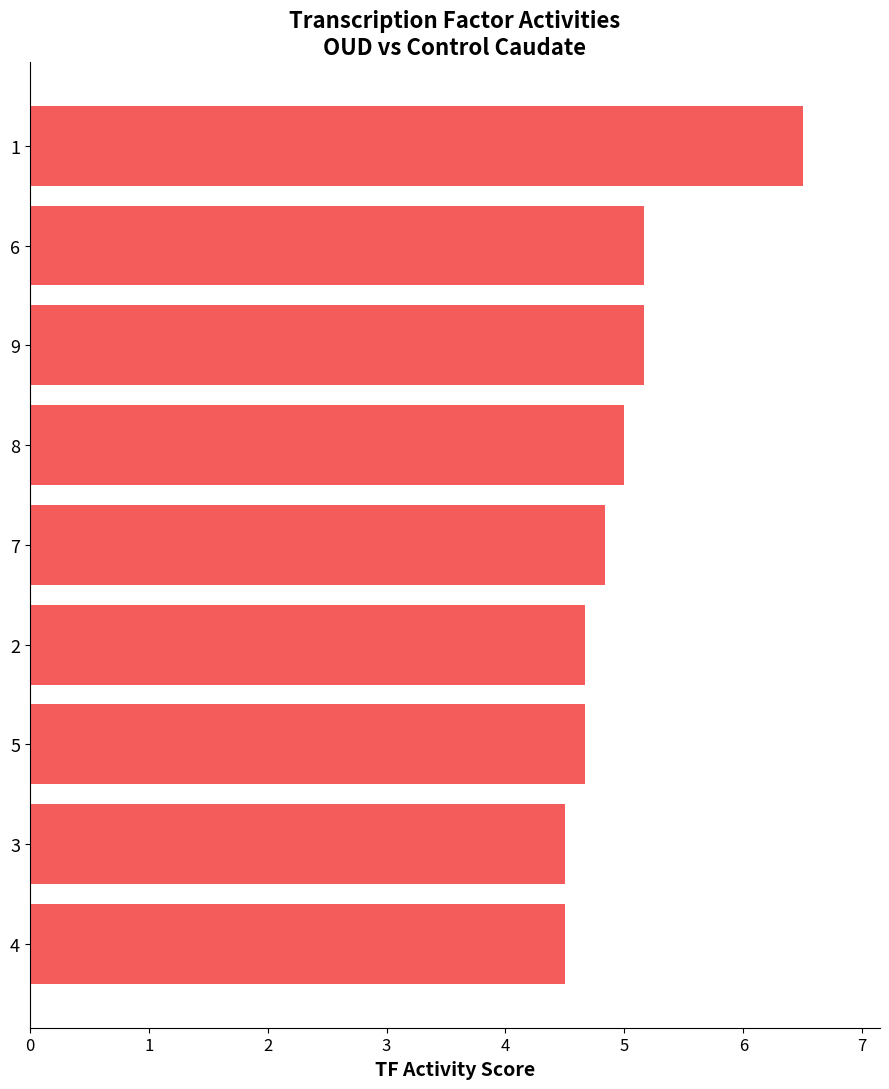

Reading top to bottom, list all the values displayed in this chart.

1=6.5	6=5.2	9=5.2	8=5.0	7=4.8	2=4.7	5=4.7	3=4.5	4=4.5